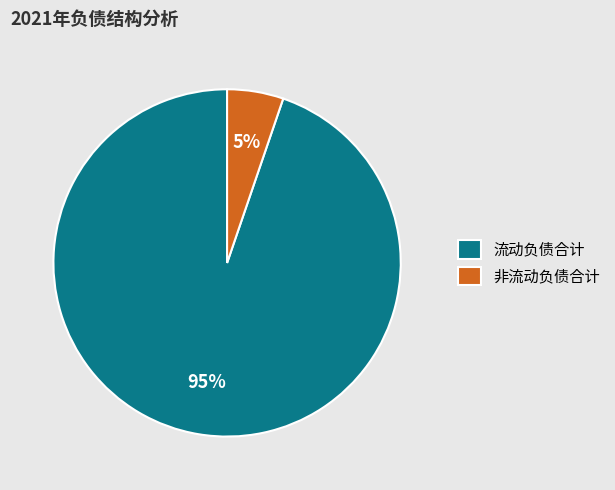

Which slice represents more than half of the pie?

流动负债合计